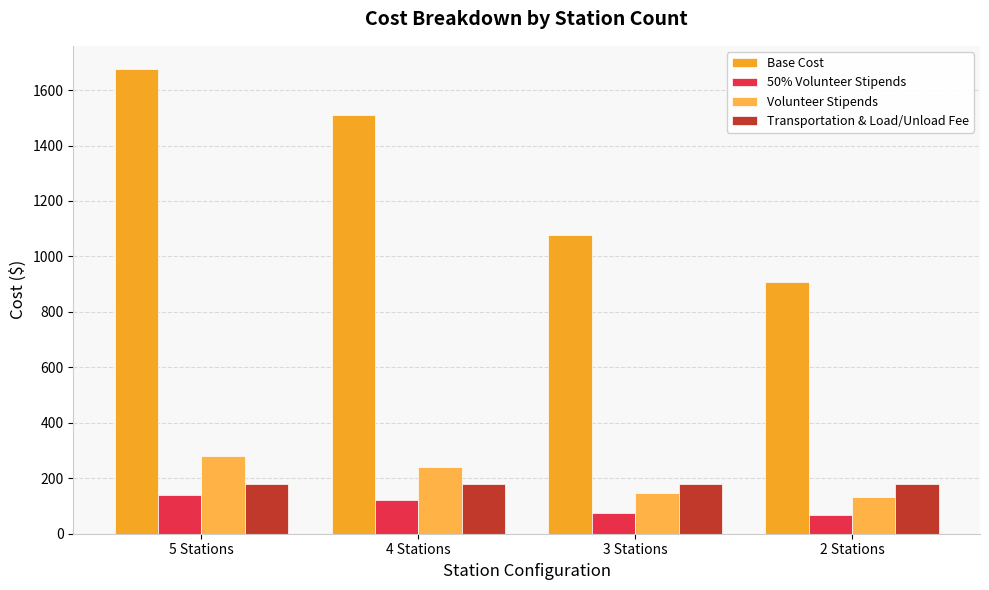

What is the average value of the Transportation & Load/Unload Fee series?

178.2